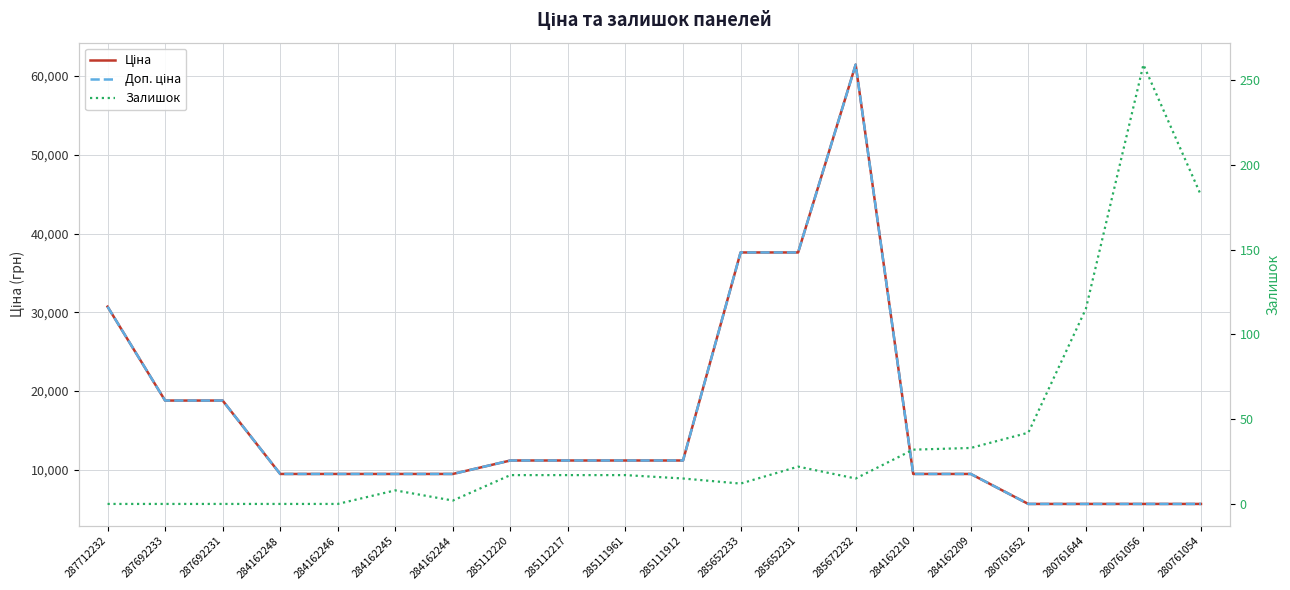

Reading right to left, extract all data points from this chart.

Ціна: 280761054=5673.8	280761056=5673.8	280761644=5673.8	280761652=5673.8	284162209=9480.1	284162210=9480.1	285672232=61434.3	285652231=37593.6	285652233=37593.6	285111912=11188.2	285111961=11188.2	285112217=11188.2	285112220=11188.2	284162244=9480.1	284162245=9480.1	284162246=9480.1	284162248=9480.1	287692231=18796.8	287692233=18796.8	287712232=30717.1
Доп. ціна: 280761054=5673.8	280761056=5673.8	280761644=5673.8	280761652=5673.8	284162209=9480.1	284162210=9480.1	285672232=61434.3	285652231=37593.6	285652233=37593.6	285111912=11188.2	285111961=11188.2	285112217=11188.2	285112220=11188.2	284162244=9480.1	284162245=9480.1	284162246=9480.1	284162248=9480.1	287692231=18796.8	287692233=18796.8	287712232=30717.1
Залишок: 280761054=182.0	280761056=259.0	280761644=115.0	280761652=42.0	284162209=33.0	284162210=32.0	285672232=15.0	285652231=22.0	285652233=12.0	285111912=15.0	285111961=17.0	285112217=17.0	285112220=17.0	284162244=2.0	284162245=8.0	284162246=0.0	284162248=0.0	287692231=0.0	287692233=0.0	287712232=0.0